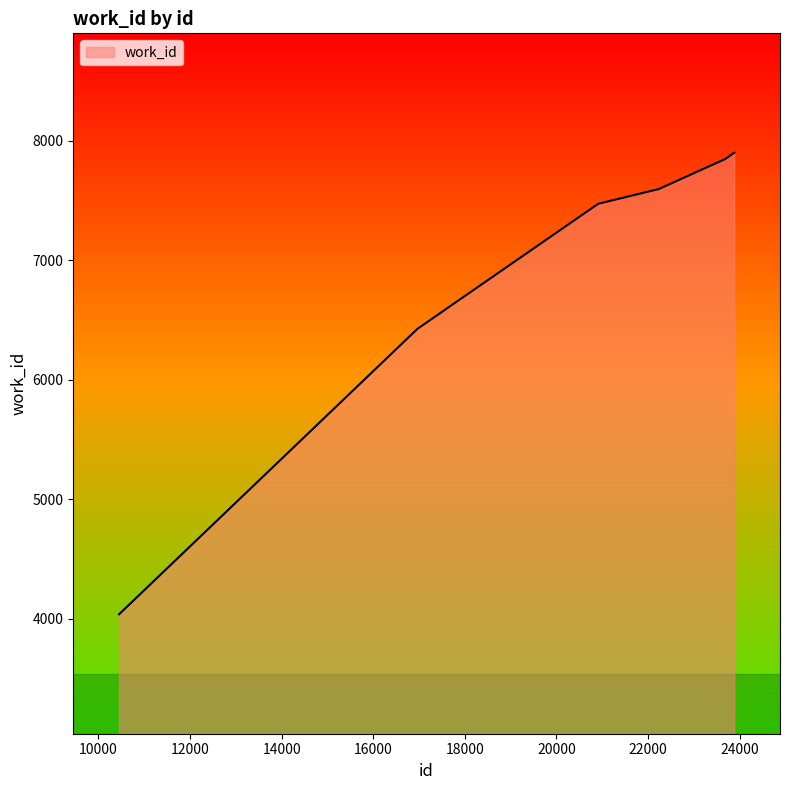

What is the minimum value shown in the chart?

4036